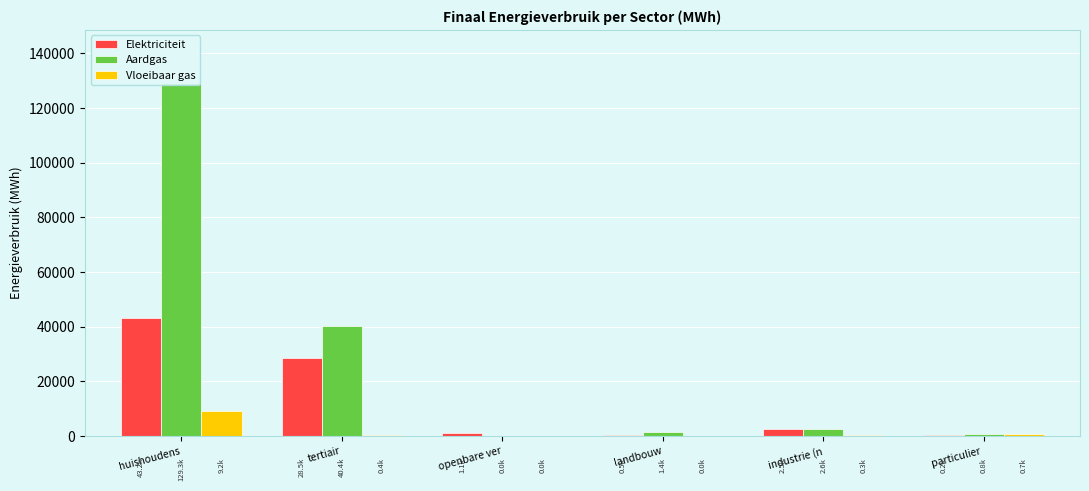

What is the greatest value displayed?

129272.7